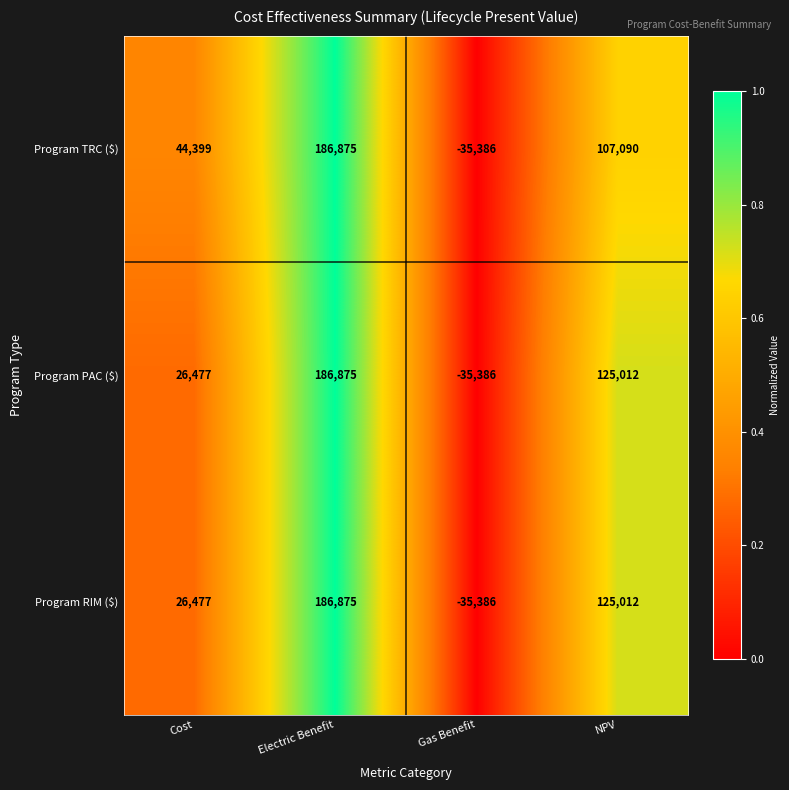

Reading right to left, transcribe all the data shown in this chart.

Program TRC ($): NPV=107090	Gas Benefit=-35386	Electric Benefit=186875	Cost=44399
Program PAC ($): NPV=125012	Gas Benefit=-35386	Electric Benefit=186875	Cost=26477
Program RIM ($): NPV=125012	Gas Benefit=-35386	Electric Benefit=186875	Cost=26477